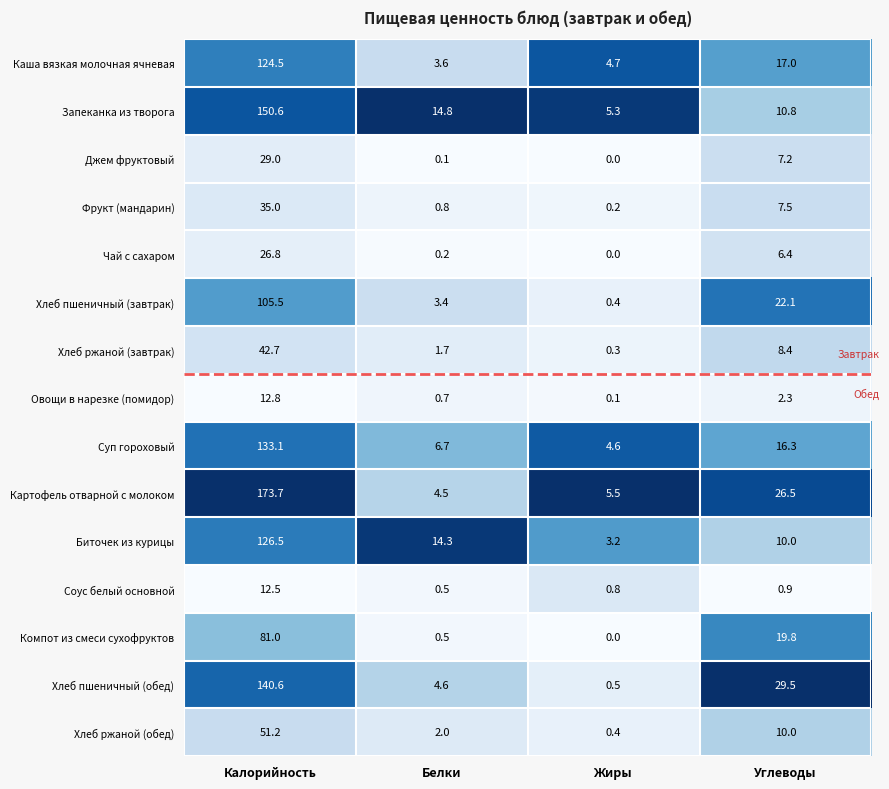

Where is Биточек из курицы nearest to the value 64?

Белки